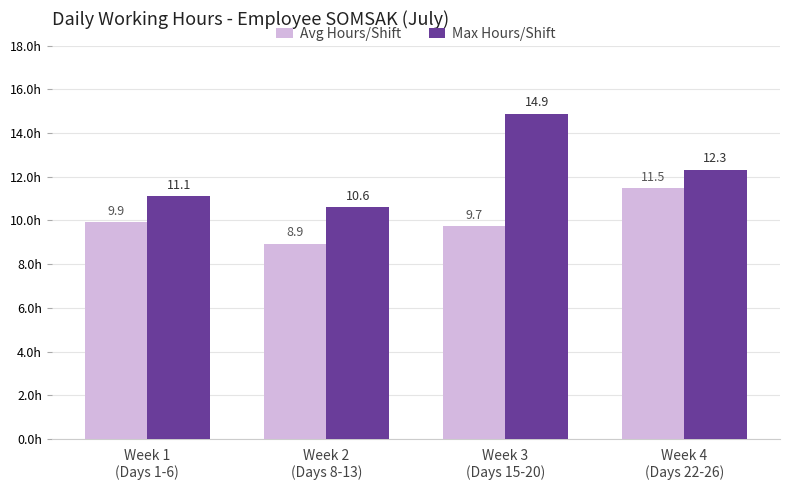

Is it true that Avg Hours/Shift equals 9.9 at Week 1
(Days 1-6)?

True